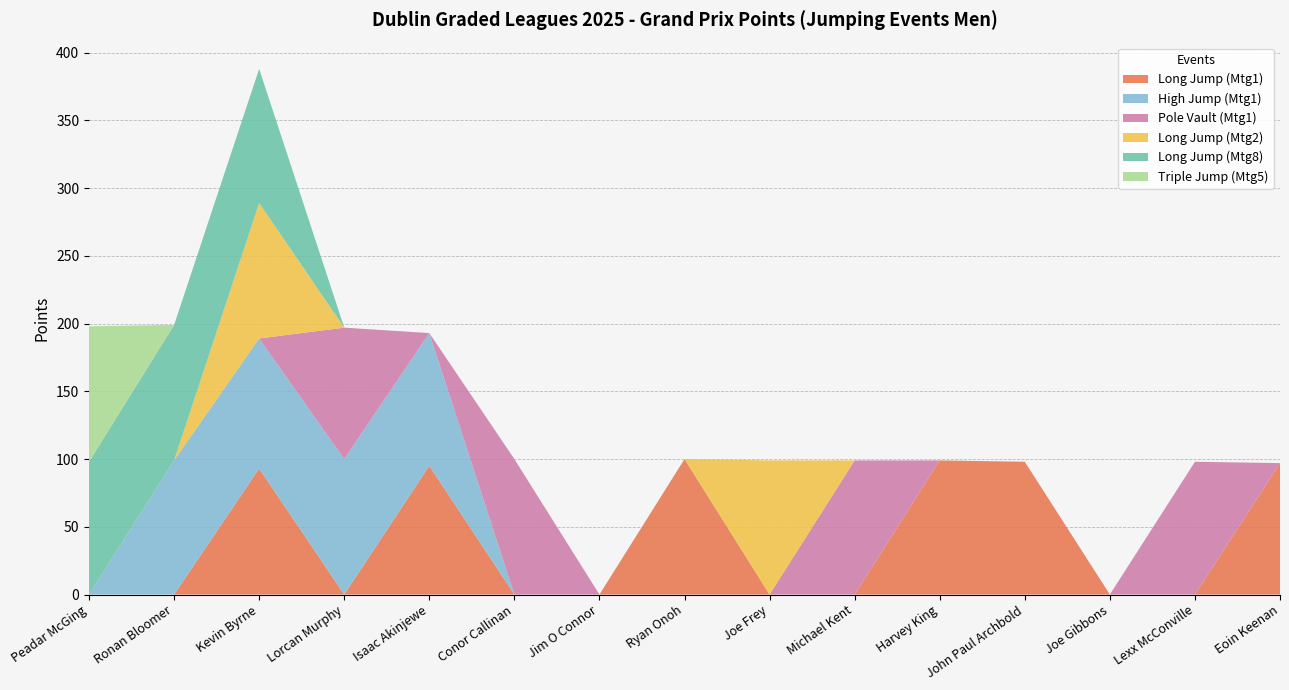

Reading left to right, what are all the values shown in this chart?

Long Jump (Mtg1): 0	0	93	0	95	0	0	100	0	0	99	98	0	0	97
High Jump (Mtg1): 0	99	96	100	98	0	0	0	0	0	0	0	0	0	0
Pole Vault (Mtg1): 0	0	0	97	0	100	0	0	0	99	0	0	0	98	0
Long Jump (Mtg2): 0	0	100	0	0	0	0	0	99	0	0	0	0	0	0
Long Jump (Mtg8): 98	100	99	0	0	0	0	0	0	0	0	0	0	0	0
Triple Jump (Mtg5): 100	0	0	0	0	0	0	0	0	0	0	0	0	0	0